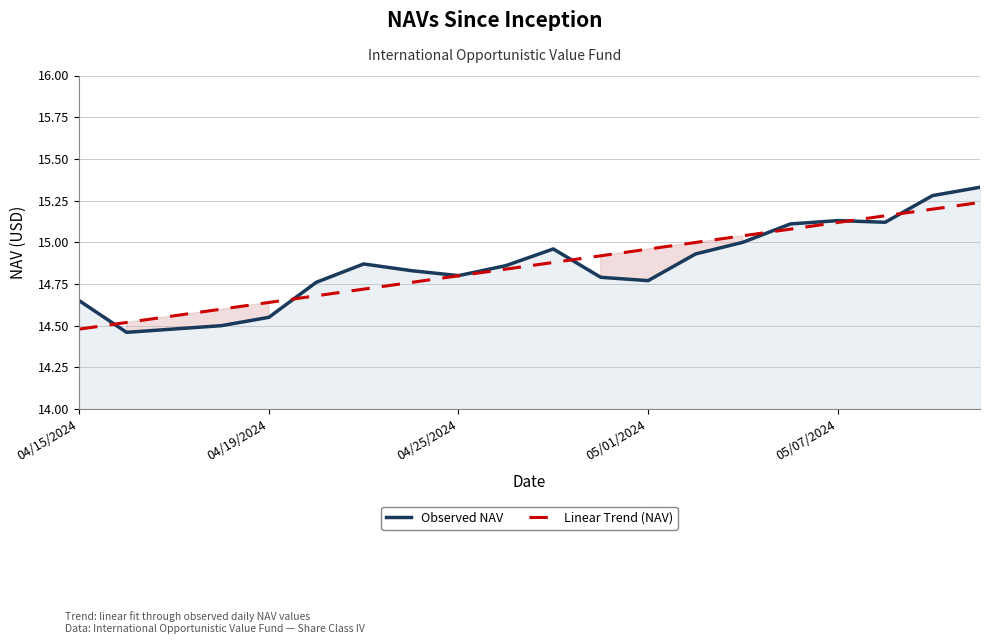

Reading left to right, list all the values displayed in this chart.

Observed NAV: 14.7	14.5	14.5	14.5	14.6	14.8	14.9	14.8	14.8	14.9	15.0	14.8	14.8	14.9	15.0	15.1	15.1	15.1	15.3	15.3
Linear Trend (NAV): 14.5	14.5	14.6	14.6	14.6	14.7	14.7	14.8	14.8	14.8	14.9	14.9	15.0	15.0	15.0	15.1	15.1	15.2	15.2	15.2